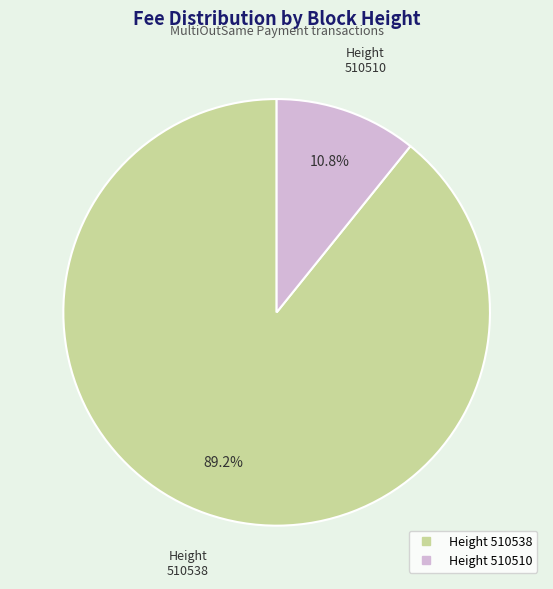

How many slices are in this pie chart?

2